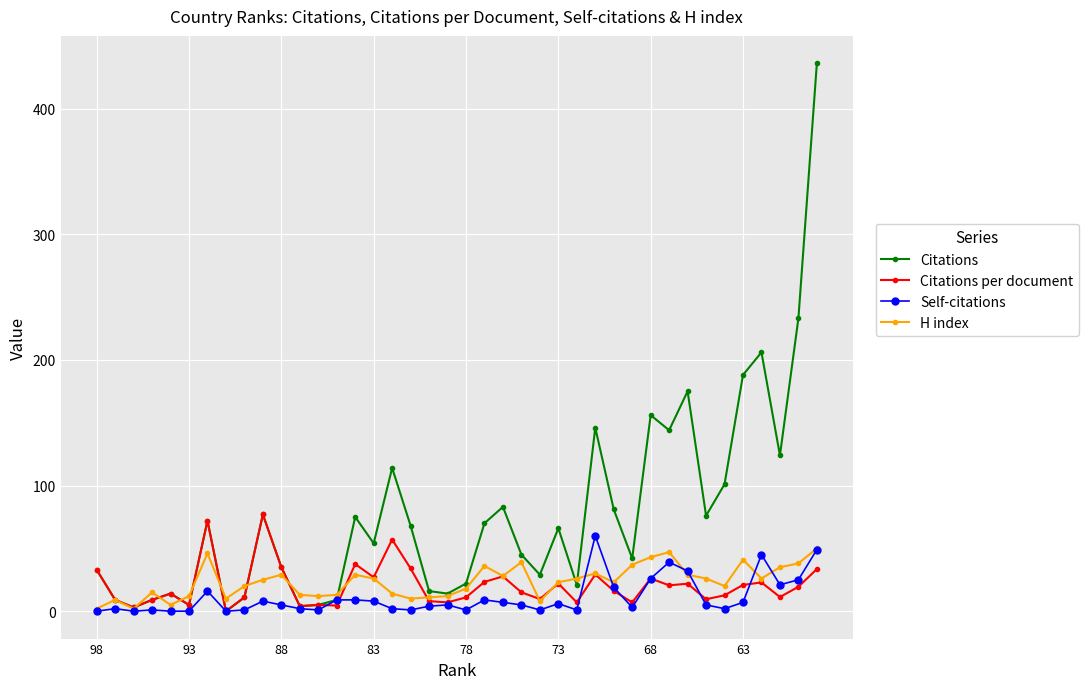

Reading left to right, what are all the values shown in this chart?

Citations: 33.0	9.0	3.0	9.0	14.0	5.0	72.0	0.0	11.0	77.0	35.0	4.0	5.0	9.0	75.0	54.0	114.0	68.0	16.0	14.0	22.0	70.0	83.0	45.0	29.0	66.0	21.0	146.0	81.0	42.0	156.0	144.0	175.0	76.0	101.0	188.0	206.0	124.0	233.0	436.0
Citations per document: 33.0	9.0	3.0	9.0	14.0	5.0	72.0	0.0	11.0	77.0	35.0	4.0	5.0	4.5	37.5	27.0	57.0	34.0	8.0	7.0	11.0	23.3	27.7	15.0	9.7	22.0	7.0	29.2	16.2	7.0	26.0	20.6	21.9	9.5	12.6	20.9	22.9	11.3	19.4	33.5
Self-citations: 0.0	2.0	0.0	1.0	0.0	0.0	16.0	0.0	1.0	8.0	5.0	2.0	1.0	9.0	9.0	8.0	2.0	1.0	4.0	5.0	1.0	9.0	7.0	5.0	1.0	6.0	1.0	60.0	19.0	3.0	26.0	39.0	32.0	5.0	2.0	7.0	45.0	21.0	25.0	49.0
H index: 2.0	9.0	2.0	15.0	5.0	12.0	46.0	10.0	20.0	25.0	29.0	13.0	12.0	13.0	29.0	26.0	14.0	10.0	11.0	12.0	18.0	36.0	28.0	39.0	8.0	23.0	26.0	30.0	23.0	37.0	43.0	47.0	29.0	26.0	20.0	41.0	26.0	35.0	38.0	50.0